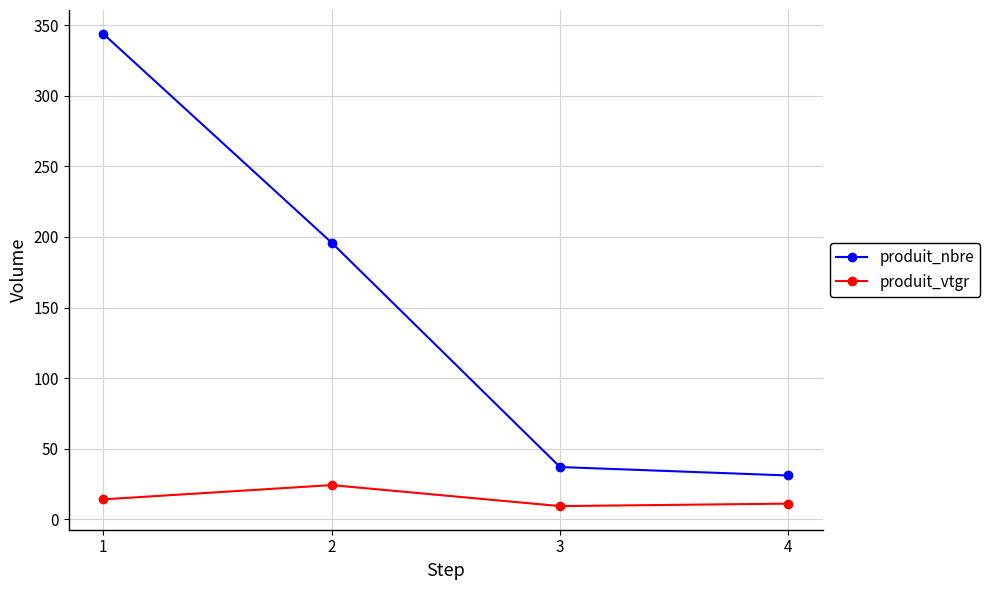

What are all the series names shown in the legend?

produit_nbre, produit_vtgr